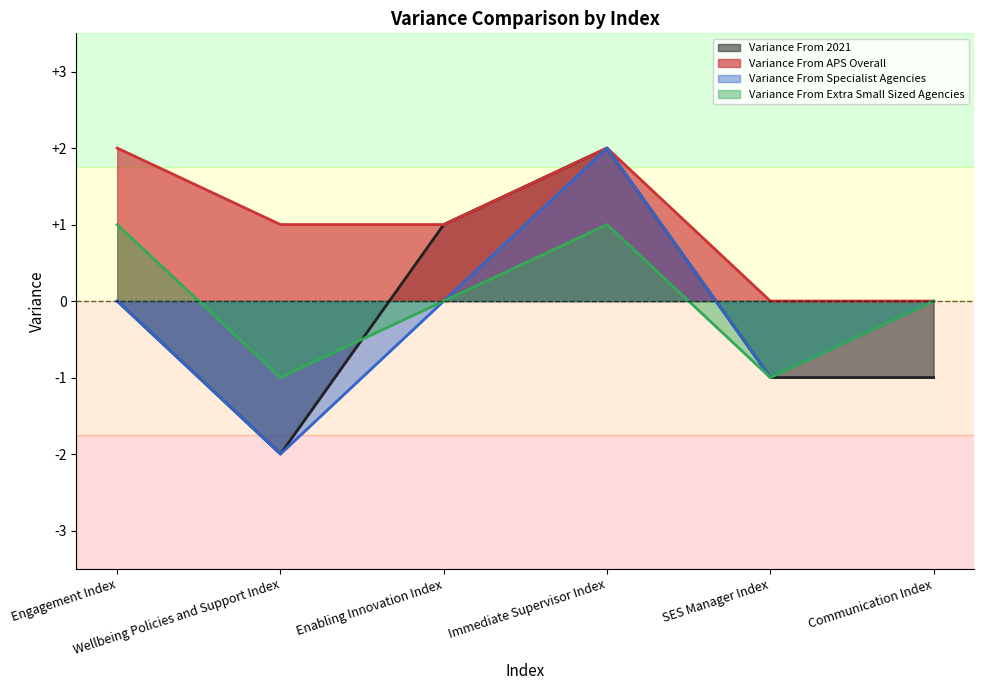

Reading left to right, transcribe all the data shown in this chart.

Variance From 2021: 0	-2	1	2	-1	-1
Variance From APS Overall: 2	1	1	2	0	0
Variance From Specialist Agencies: 0	-2	0	2	-1	0
Variance From Extra Small Sized Agencies: 1	-1	0	1	-1	0